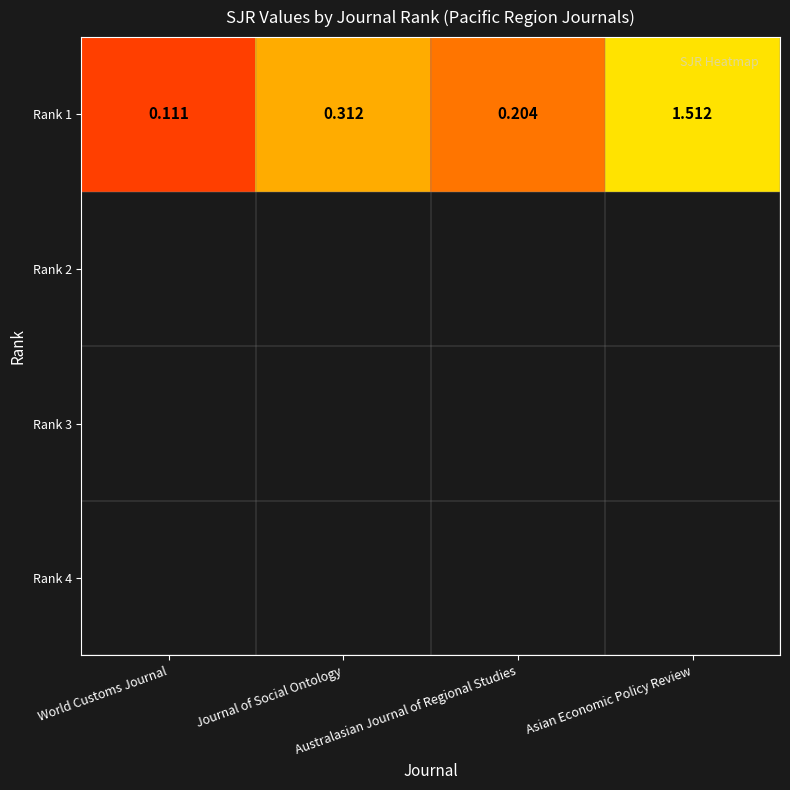

What is the difference between the maximum and second lowest values?

1.3